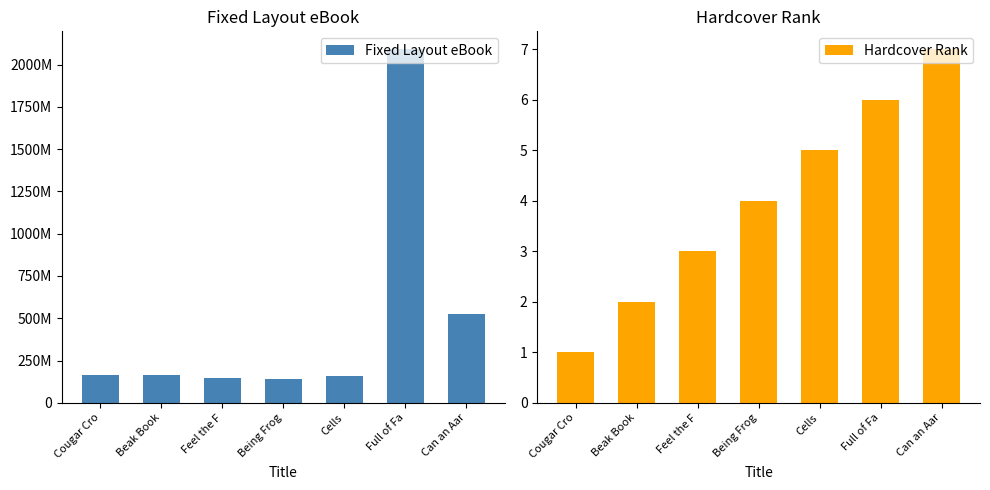

Is the value of Fixed Layout eBook at Can an Aar greater than the value of Hardcover Rank at Beak Book?

Yes